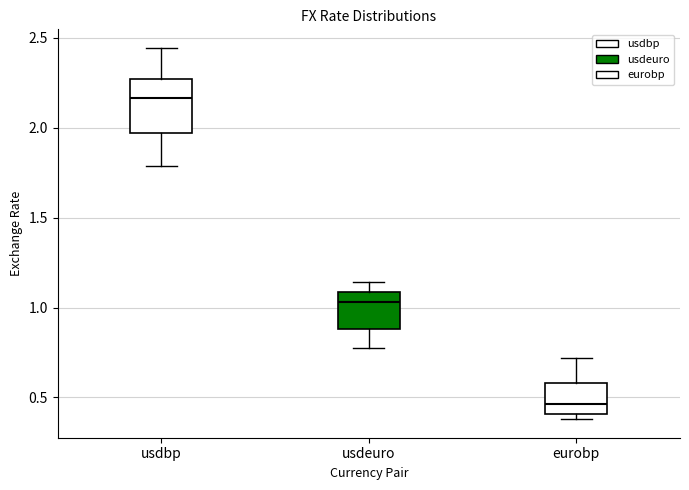

Reading left to right, transcribe this box plot: for each box, give where its median line is, the range the box spans, and where its two whiskers end, as read against the y-axis. The values are not printed on the chart, so give them approximately, as read against the axis.

usdbp: median 2.15, box 1.95 to 2.25, whiskers 1.80 to 2.45
usdeuro: median 1.05, box 0.90 to 1.10, whiskers 0.75 to 1.15
eurobp: median 0.45, box 0.40 to 0.60, whiskers 0.40 (just below the box's lower edge) to 0.70